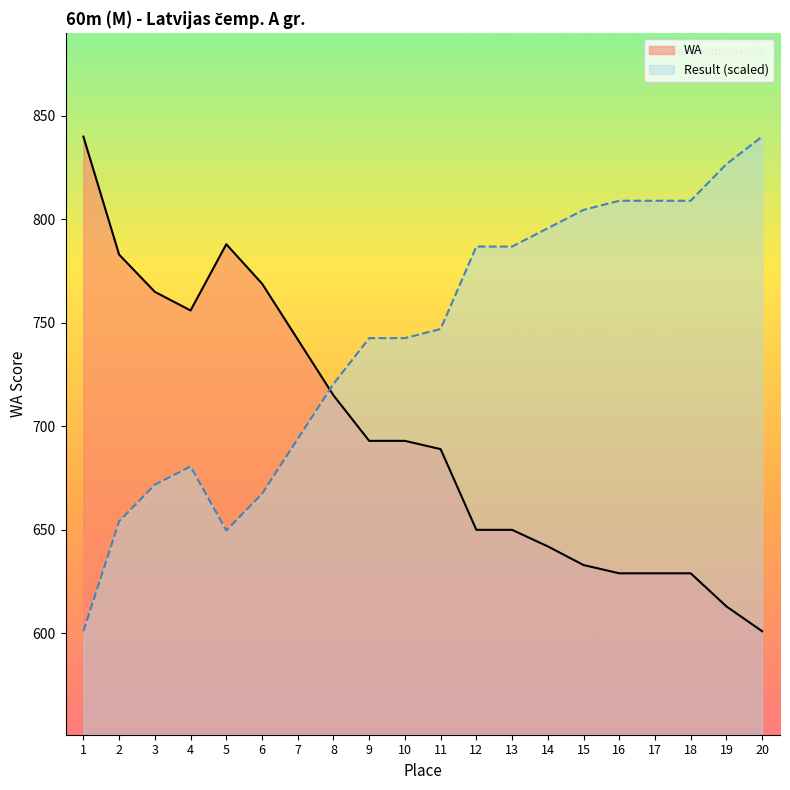

What is the approximate value of Result (scaled) at 9?

742.6